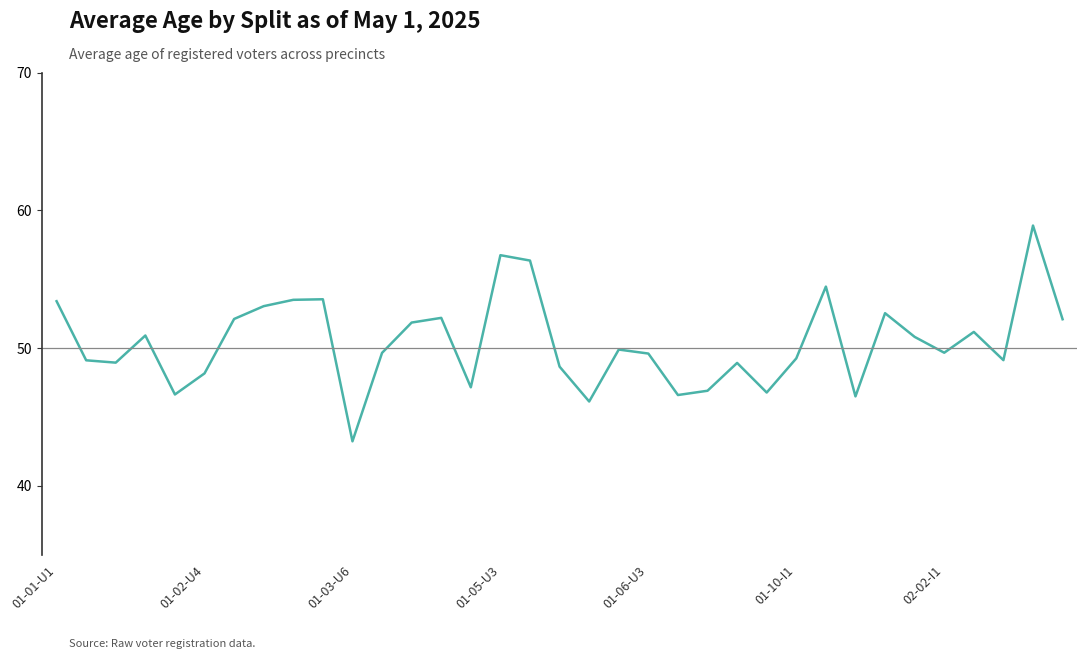

What is the smallest value displayed?

43.2